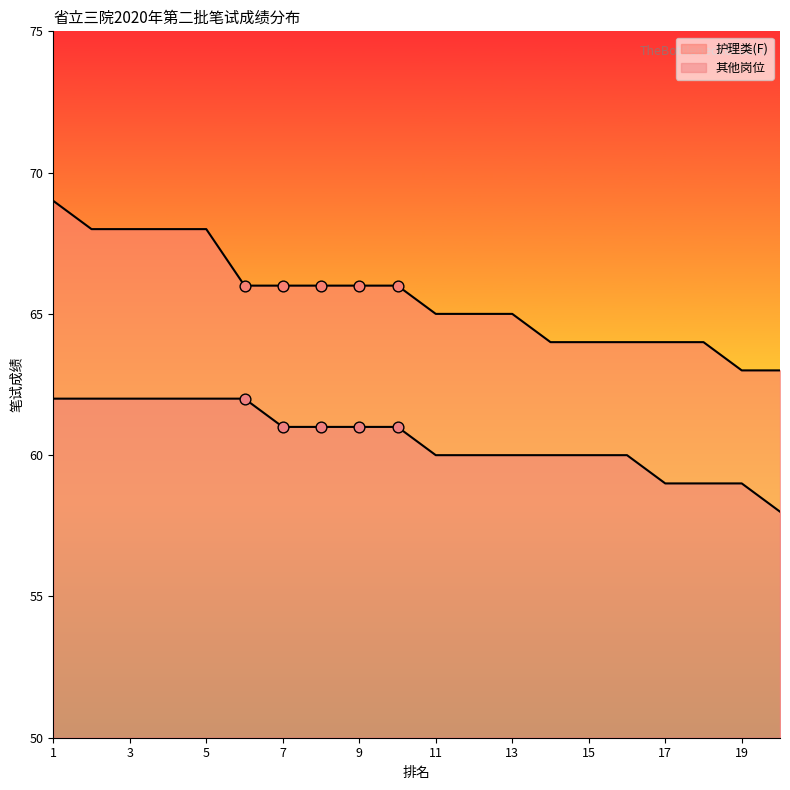

Which series has the widest spread of Y values?

护理类(F)